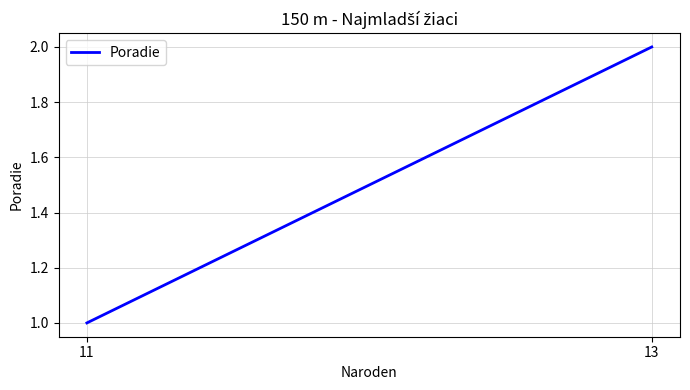

What is the maximum value shown in the chart?

2